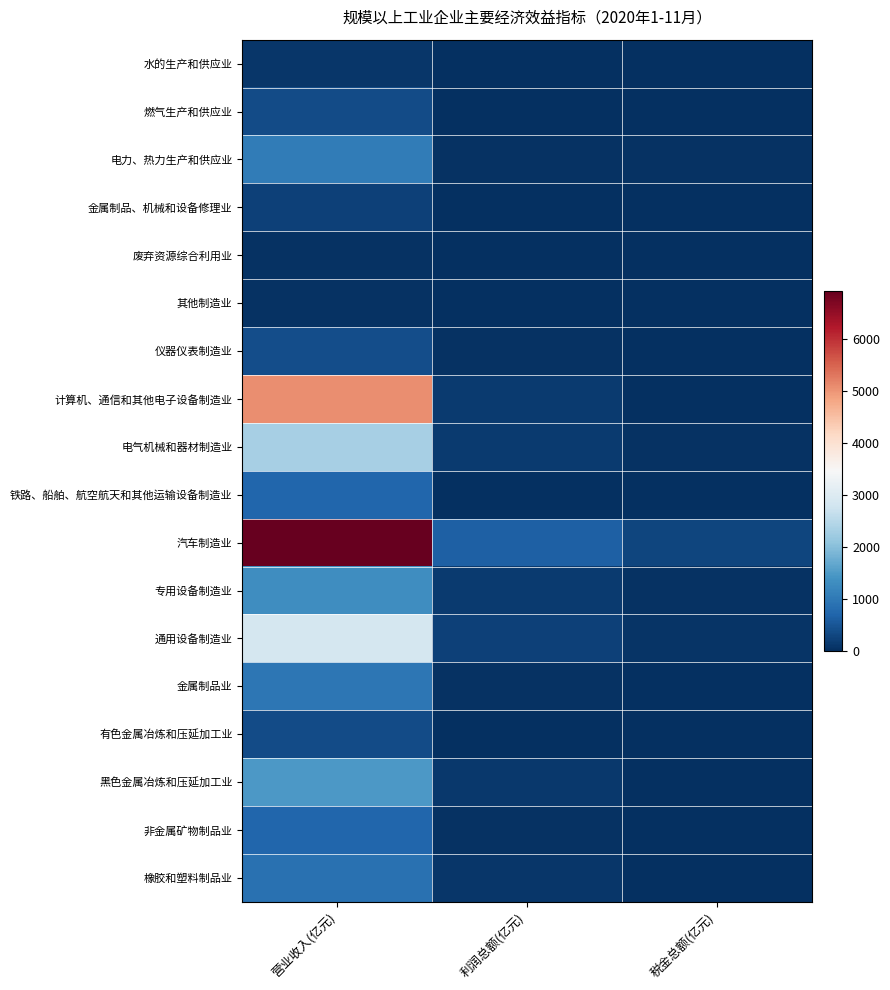

Reading left to right, list all the values displayed in this chart.

橡胶和塑料制品业: 营业收入(亿元)=881.9	利润总额(亿元)=93.5	税金总额(亿元)=20.2
非金属矿物制品业: 营业收入(亿元)=705.1	利润总额(亿元)=47.0	税金总额(亿元)=17.0
黑色金属冶炼和压延加工业: 营业收入(亿元)=1473.4	利润总额(亿元)=104.6	税金总额(亿元)=9.5
有色金属冶炼和压延加工业: 营业收入(亿元)=374.6	利润总额(亿元)=10.7	税金总额(亿元)=7.7
金属制品业: 营业收入(亿元)=948.4	利润总额(亿元)=47.6	税金总额(亿元)=18.3
通用设备制造业: 营业收入(亿元)=2851.2	利润总额(亿元)=216.4	税金总额(亿元)=56.6
专用设备制造业: 营业收入(亿元)=1310.1	利润总额(亿元)=135.4	税金总额(亿元)=25.2
汽车制造业: 营业收入(亿元)=6925.7	利润总额(亿元)=625.7	税金总额(亿元)=271.3
铁路、船舶、航空航天和其他运输设备制造业: 营业收入(亿元)=724.0	利润总额(亿元)=4.5	税金总额(亿元)=22.5
电气机械和器材制造业: 营业收入(亿元)=2307.0	利润总额(亿元)=152.8	税金总额(亿元)=37.4
计算机、通信和其他电子设备制造业: 营业收入(亿元)=5068.2	利润总额(亿元)=141.7	税金总额(亿元)=-0.7
仪器仪表制造业: 营业收入(亿元)=376.4	利润总额(亿元)=48.4	税金总额(亿元)=7.3
其他制造业: 营业收入(亿元)=41.6	利润总额(亿元)=2.5	税金总额(亿元)=1.5
废弃资源综合利用业: 营业收入(亿元)=46.9	利润总额(亿元)=8.7	税金总额(亿元)=2.1
金属制品、机械和设备修理业: 营业收入(亿元)=217.7	利润总额(亿元)=-3.7	税金总额(亿元)=4.5
电力、热力生产和供应业: 营业收入(亿元)=1050.6	利润总额(亿元)=38.3	税金总额(亿元)=32.0
燃气生产和供应业: 营业收入(亿元)=367.5	利润总额(亿元)=14.3	税金总额(亿元)=1.4
水的生产和供应业: 营业收入(亿元)=103.1	利润总额(亿元)=7.7	税金总额(亿元)=3.5